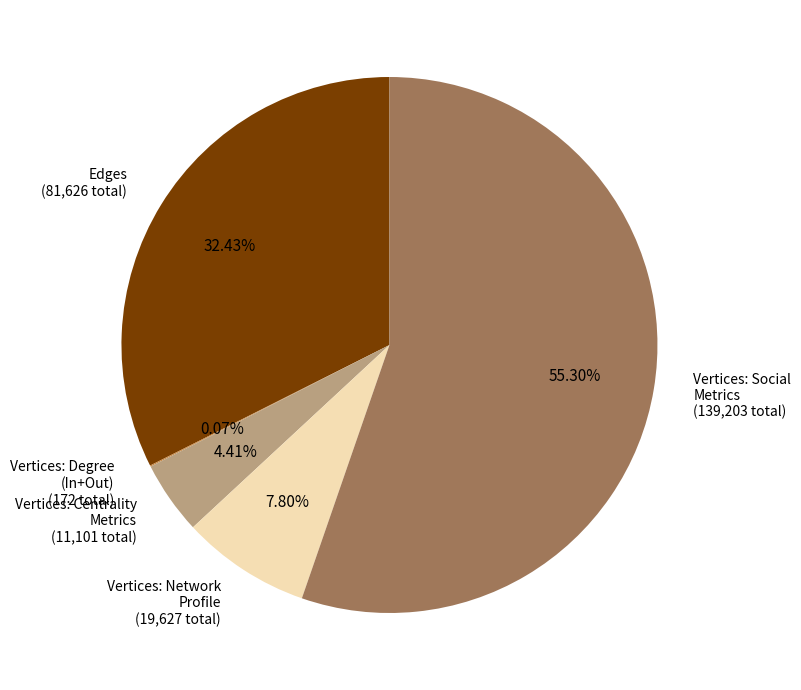

Which slice is the largest?

Vertices: Social Metrics